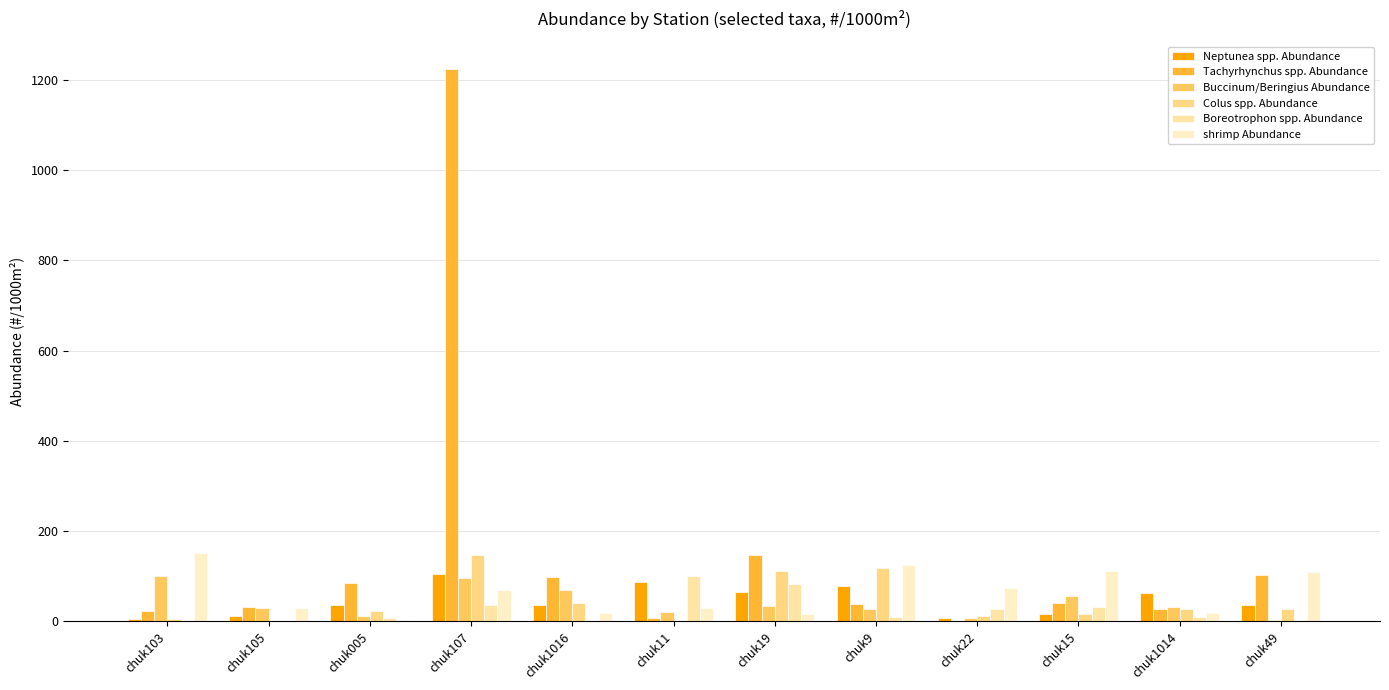

Reading left to right, transcribe all the data shown in this chart.

Neptunea spp. Abundance: chuk103=5.9	chuk105=12.8	chuk005=35.8	chuk107=105.2	chuk1016=36.1	chuk11=86.8	chuk19=64.7	chuk9=78.7	chuk22=7.9	chuk15=15.9	chuk1014=61.8	chuk49=35.2
Tachyrhynchus spp. Abundance: chuk103=23.7	chuk105=32.0	chuk005=85.9	chuk107=1223.1	chuk1016=97.5	chuk11=7.2	chuk19=146.6	chuk9=39.4	chuk22=0.0	chuk15=39.7	chuk1014=26.5	chuk49=101.8
Buccinum/Beringius Abundance: chuk103=100.7	chuk105=29.9	chuk005=11.9	chuk107=96.9	chuk1016=68.6	chuk11=21.7	chuk19=34.5	chuk9=27.3	chuk22=7.9	chuk15=55.6	chuk1014=30.9	chuk49=3.9
Colus spp. Abundance: chuk103=5.9	chuk105=0.0	chuk005=23.9	chuk107=146.7	chuk1016=39.7	chuk11=0.0	chuk19=112.1	chuk9=118.1	chuk22=11.8	chuk15=15.9	chuk1014=26.5	chuk49=27.4
Boreotrophon spp. Abundance: chuk103=0.0	chuk105=0.0	chuk005=7.2	chuk107=36.0	chuk1016=0.0	chuk11=101.2	chuk19=81.9	chuk9=9.1	chuk22=27.5	chuk15=31.7	chuk1014=8.8	chuk49=0.0
shrimp Abundance: chuk103=151.0	chuk105=29.9	chuk005=2.4	chuk107=69.2	chuk1016=18.1	chuk11=28.9	chuk19=17.3	chuk9=124.2	chuk22=74.7	chuk15=111.1	chuk1014=17.7	chuk49=109.6